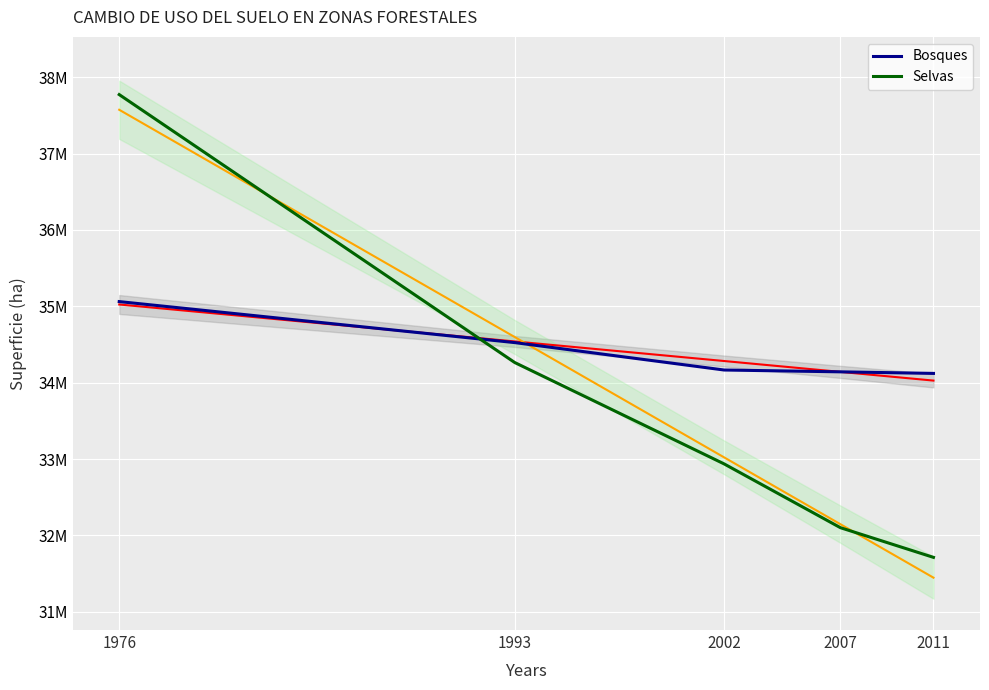

Is it true that Bosques equals 34166446 at 2002?

True